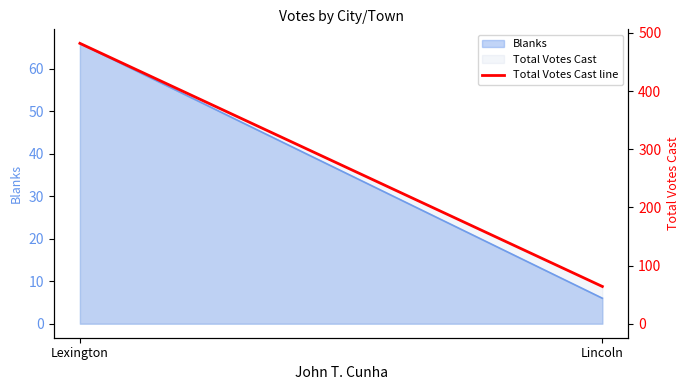

What is the value of the 2nd point from the left?

64